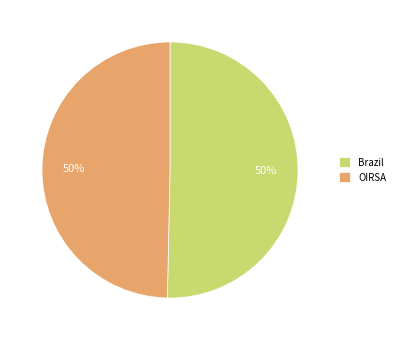

Do Brazil and OIRSA together represent more than half of the pie?

Yes